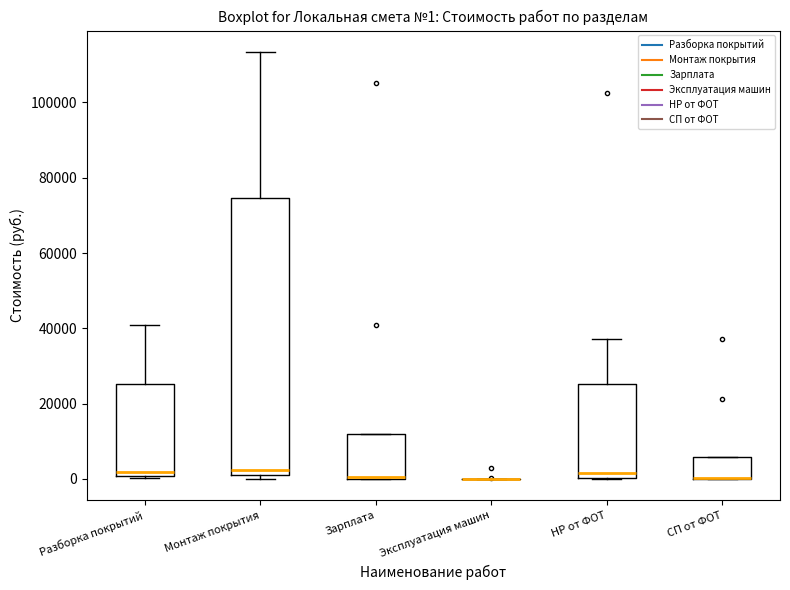

Comparing the boxes themselves (not the whiskers), which one is the tallest?

Монтаж покрытия